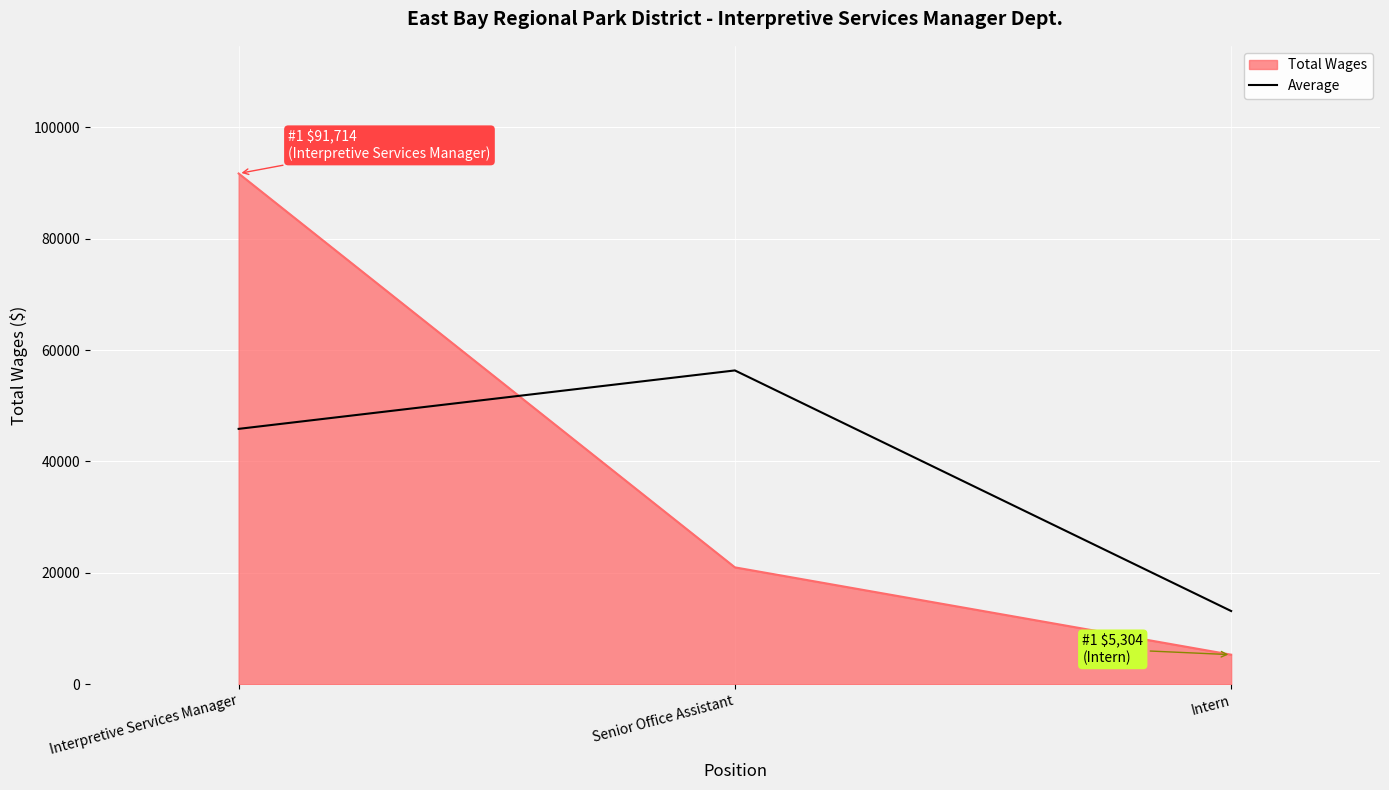

What is the average value of the Average series?

38451